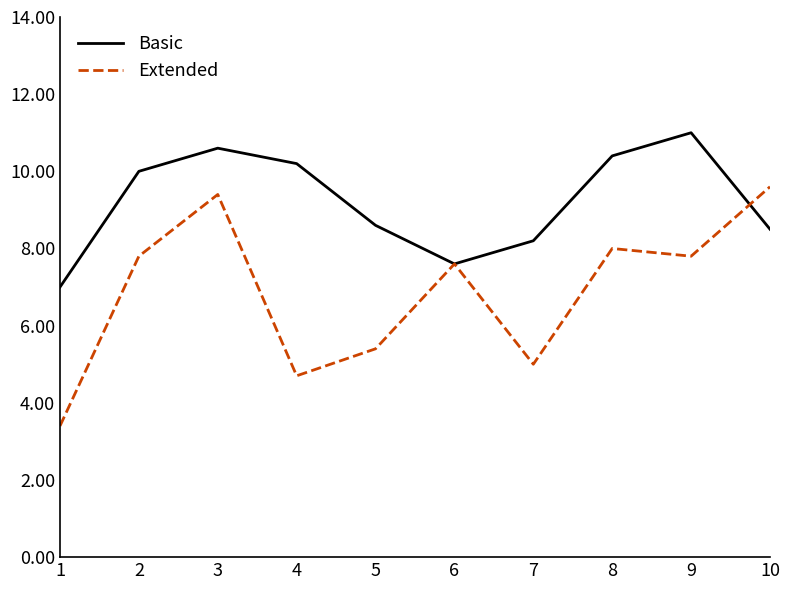

Which series has the largest total across all categories?

Basic